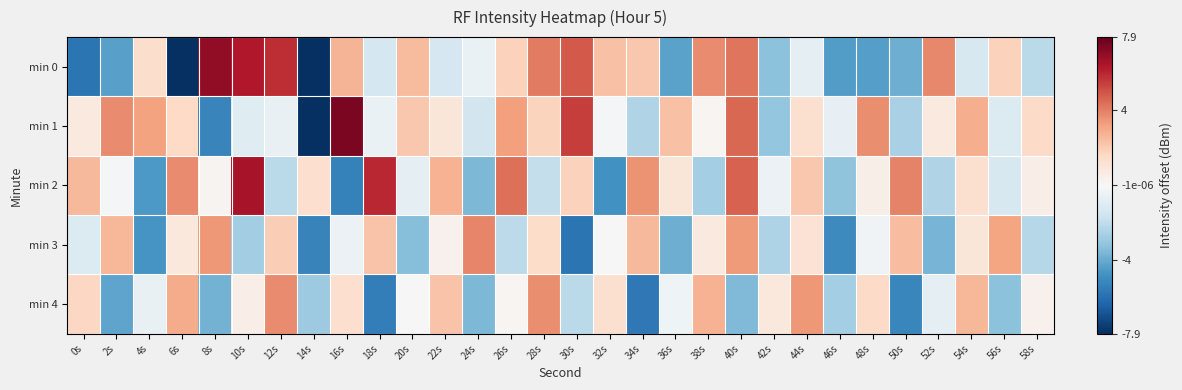

Reading right to left, what are all the values shown in this chart?

min 0: 58s=-2.1	56s=1.8	54s=-1.3	52s=3.8	50s=-3.9	48s=-4.4	46s=-4.4	44s=-0.8	42s=-3.2	40s=4.2	38s=3.7	36s=-4.2	34s=2.1	32s=2.3	30s=4.8	28s=4.1	26s=1.8	24s=-0.5	22s=-1.3	20s=2.5	18s=-1.4	16s=2.7	14s=-11.5	12s=5.8	10s=6.3	8s=7.0	6s=-8.2	4s=1.4	2s=-4.3	0s=-5.8
min 1: 58s=1.5	56s=-1.1	54s=2.8	52s=0.7	50s=-2.6	48s=3.6	46s=-0.7	44s=1.2	42s=-3.1	40s=4.5	38s=0.1	36s=2.3	34s=-2.4	32s=-0.2	30s=5.4	28s=1.7	26s=3.2	24s=-1.5	22s=0.9	20s=2.1	18s=-0.5	16s=7.5	14s=-12.9	12s=-0.6	10s=-1.0	8s=-5.2	6s=1.6	4s=3.2	2s=3.7	0s=0.8
min 2: 58s=0.5	56s=-1.3	54s=1.2	52s=-2.4	50s=3.9	48s=0.4	46s=-3.2	44s=2.1	42s=-0.5	40s=4.6	38s=-2.7	36s=0.9	34s=3.5	32s=-4.8	30s=1.8	28s=-1.9	26s=4.3	24s=-3.6	22s=2.7	20s=-0.8	18s=5.9	16s=-5.4	14s=1.3	12s=-2.2	10s=6.5	8s=0.2	6s=3.7	4s=-4.6	2s=-0.2	0s=2.5
min 3: 58s=-2.3	56s=3.1	54s=0.9	52s=-3.7	50s=2.4	48s=-0.3	46s=-5.1	44s=1.1	42s=-2.5	40s=3.3	38s=0.7	36s=-3.9	34s=2.5	32s=0.0	30s=-5.8	28s=1.4	26s=-2.1	24s=3.8	22s=0.3	20s=-3.4	18s=2.2	16s=-0.5	14s=-5.3	12s=1.9	10s=-2.8	8s=3.4	6s=0.8	4s=-4.7	2s=2.6	0s=-1.1
min 4: 58s=0.3	56s=-3.3	54s=2.6	52s=-0.8	50s=-5.2	48s=1.5	46s=-2.7	44s=3.4	42s=0.8	40s=-3.5	38s=2.7	36s=-0.4	34s=-5.7	32s=1.2	30s=-2.2	28s=3.6	26s=0.1	24s=-3.6	22s=2.2	20s=-0.1	18s=-5.5	16s=1.3	14s=-2.9	12s=3.7	10s=0.5	8s=-3.8	6s=2.9	4s=-0.6	2s=-4.2	0s=1.6